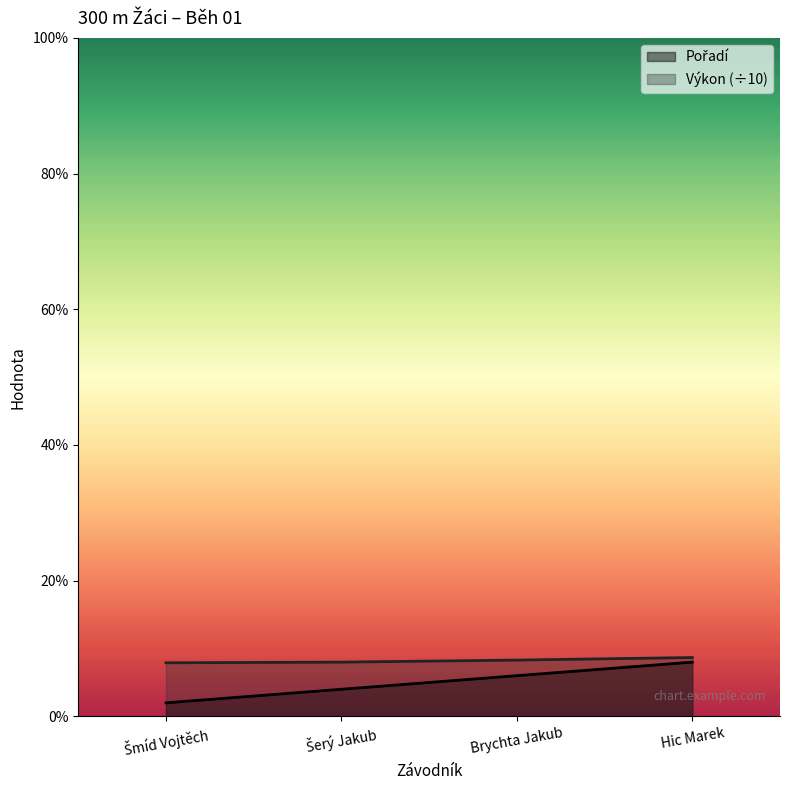

Reading left to right, list all the values displayed in this chart.

Pořadí: 1.0	2.0	3.0	4.0
Výkon: 4.0	4.0	4.1	4.3